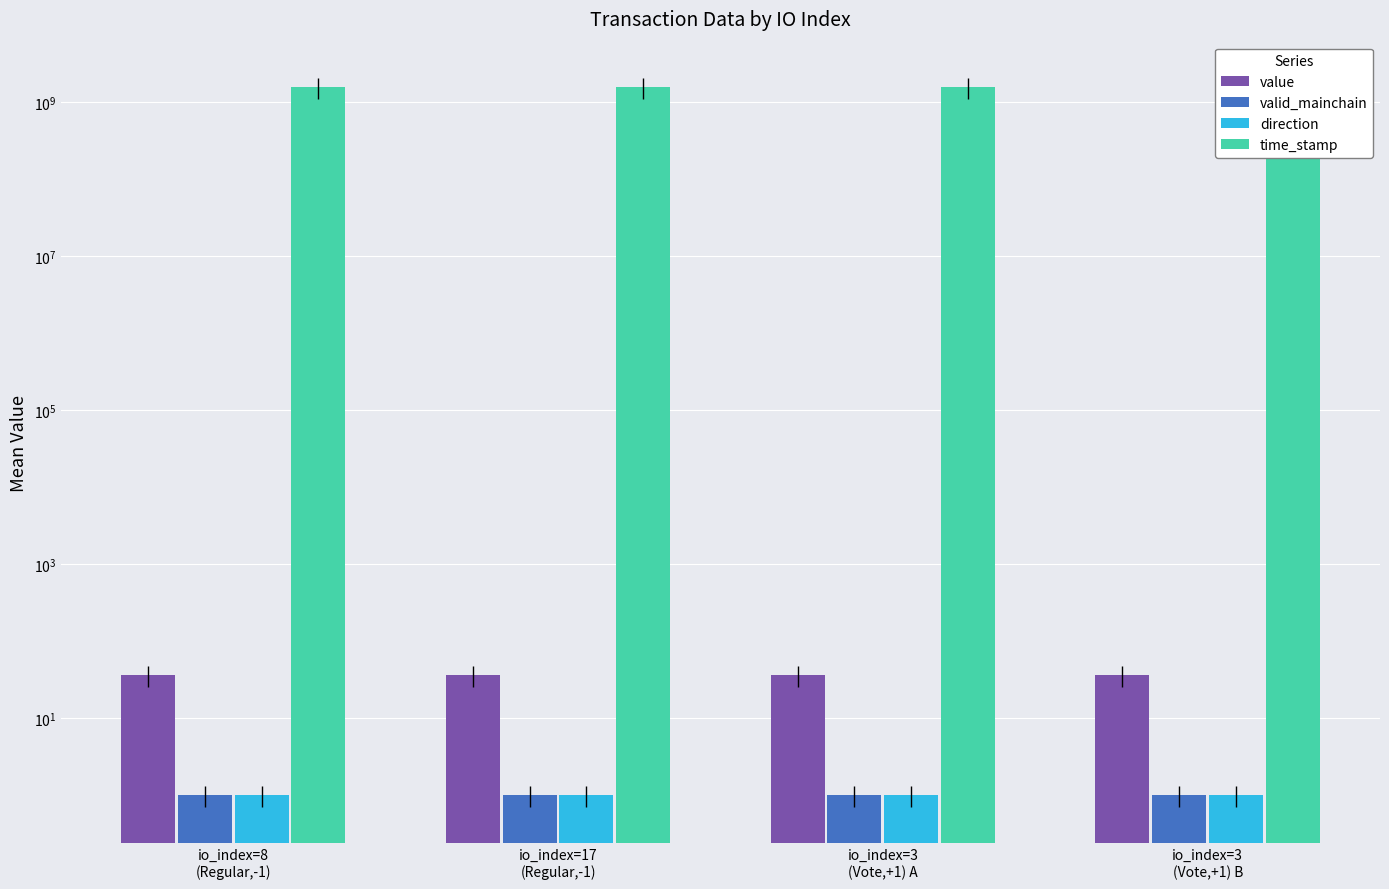

What is the lowest value of the time_stamp series?

1583177210.0